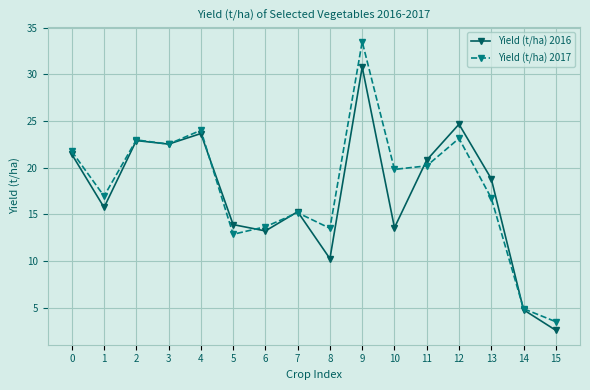

What is the value of the Yield (t/ha) 2017 point at the 1st from the left?

21.7